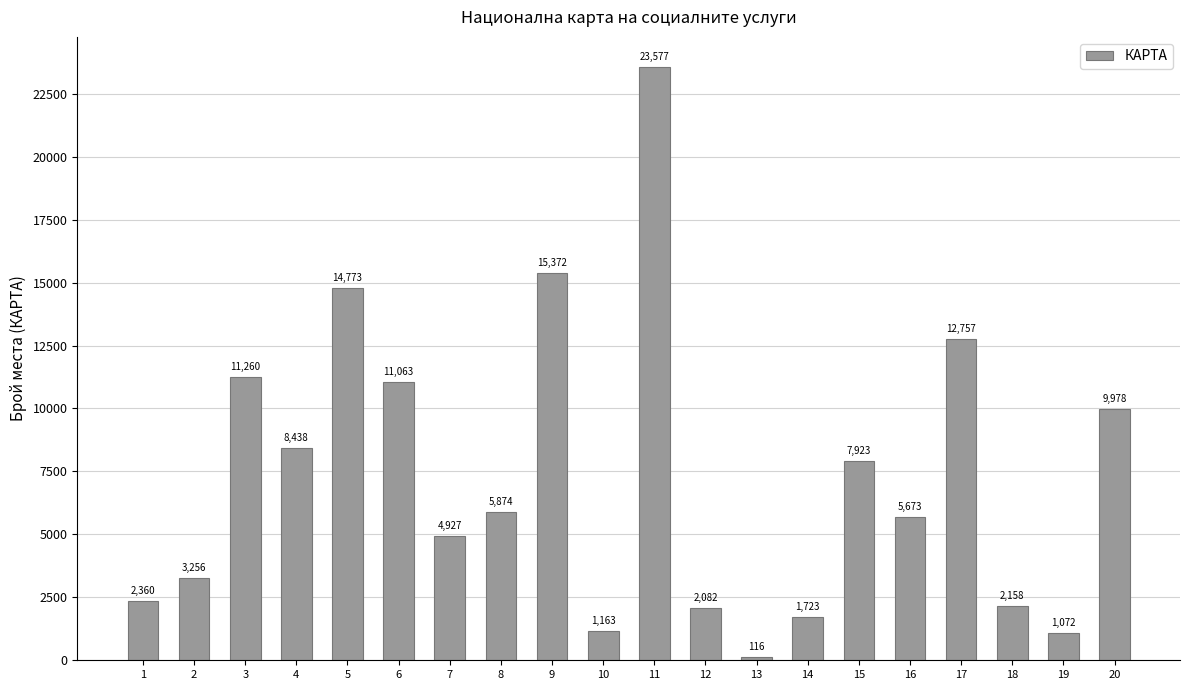

Which has a higher value, 11 or 5?

11